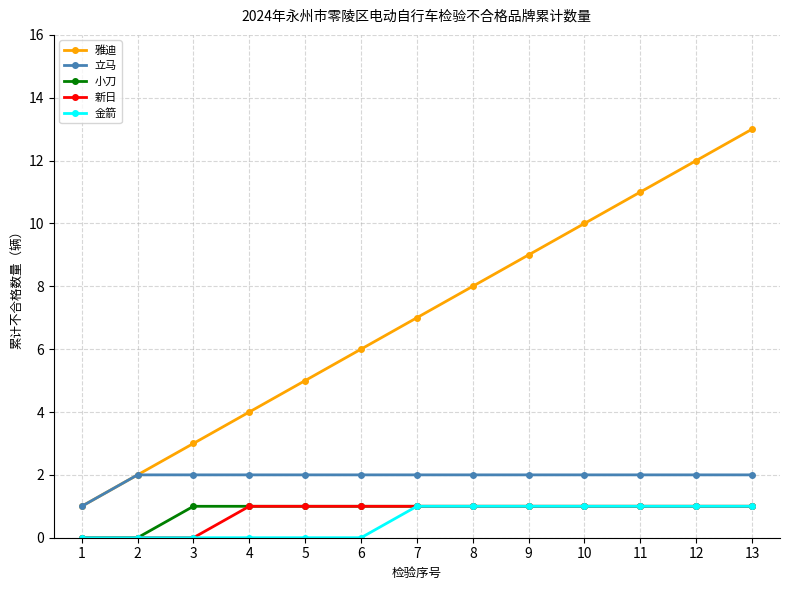

Reading left to right, list all the values displayed in this chart.

雅迪: 1	2	3	4	5	6	7	8	9	10	11	12	13
立马: 1	2	2	2	2	2	2	2	2	2	2	2	2
小刀: 0	0	1	1	1	1	1	1	1	1	1	1	1
新日: 0	0	0	1	1	1	1	1	1	1	1	1	1
金箭: 0	0	0	0	0	0	1	1	1	1	1	1	1